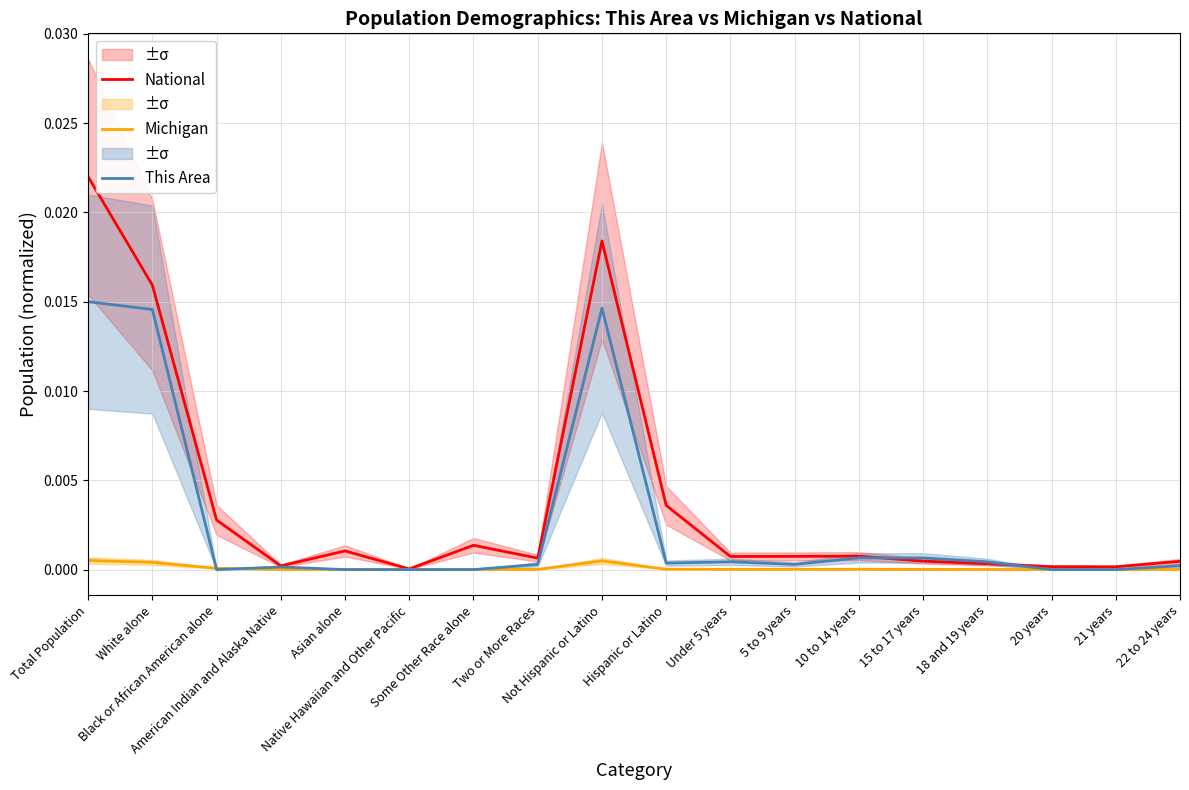

List the series in order of their peak value, lowest first.

Michigan, This Area, National